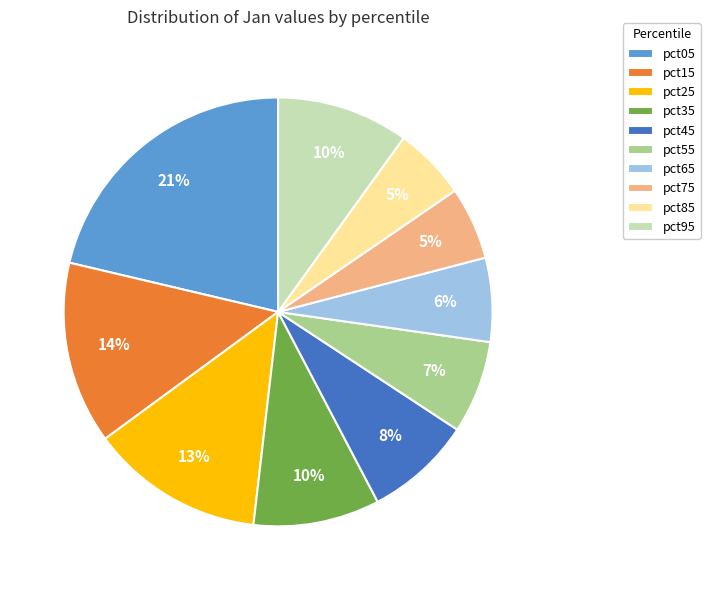

Do pct05 and pct75 together represent more than half of the pie?

No